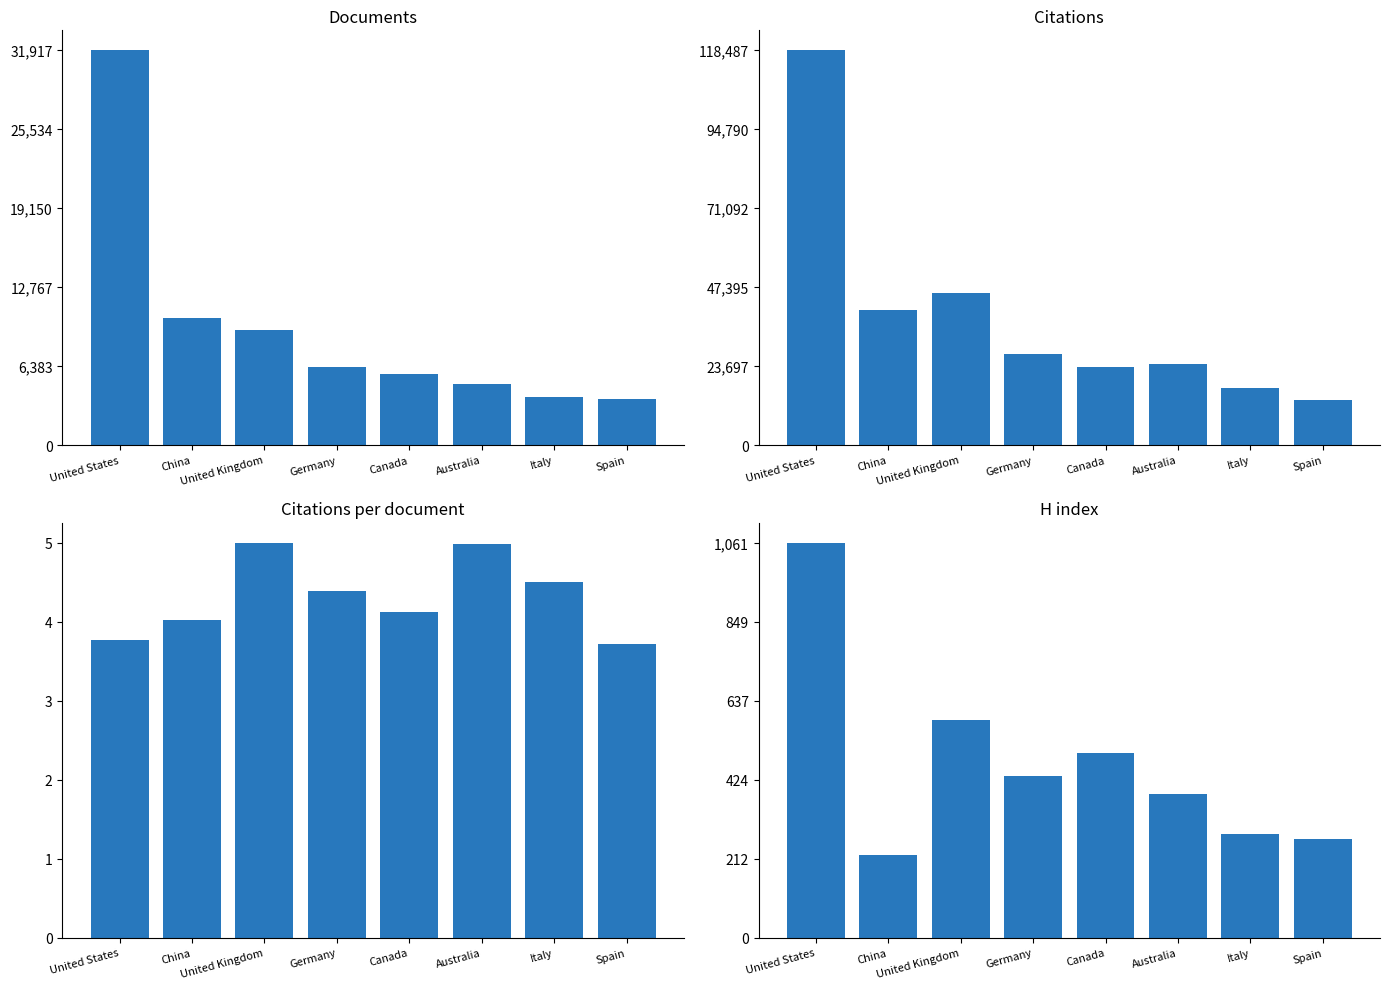

Rank the series by their maximum value, from lowest to highest.

Citations per document, H index, Documents, Citations